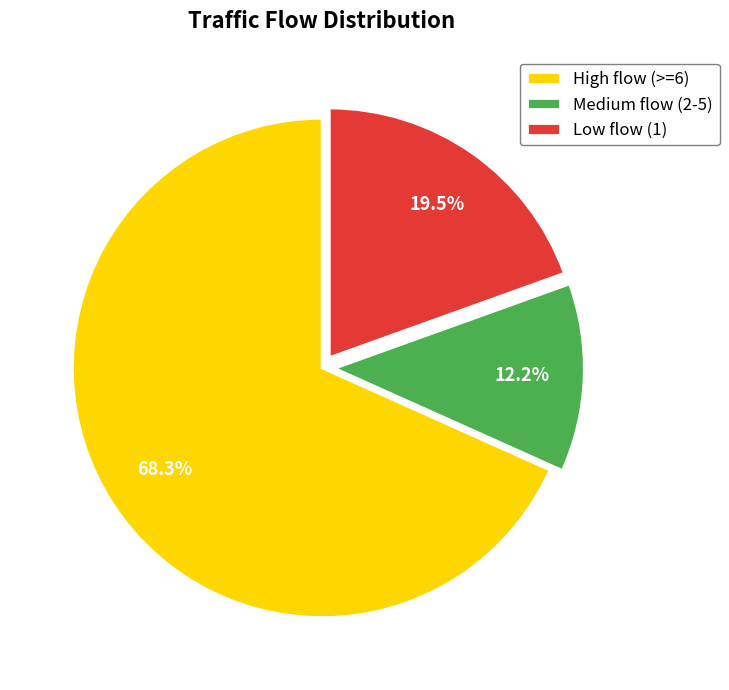

Which category has the smallest portion of the pie?

Medium flow (2-5)